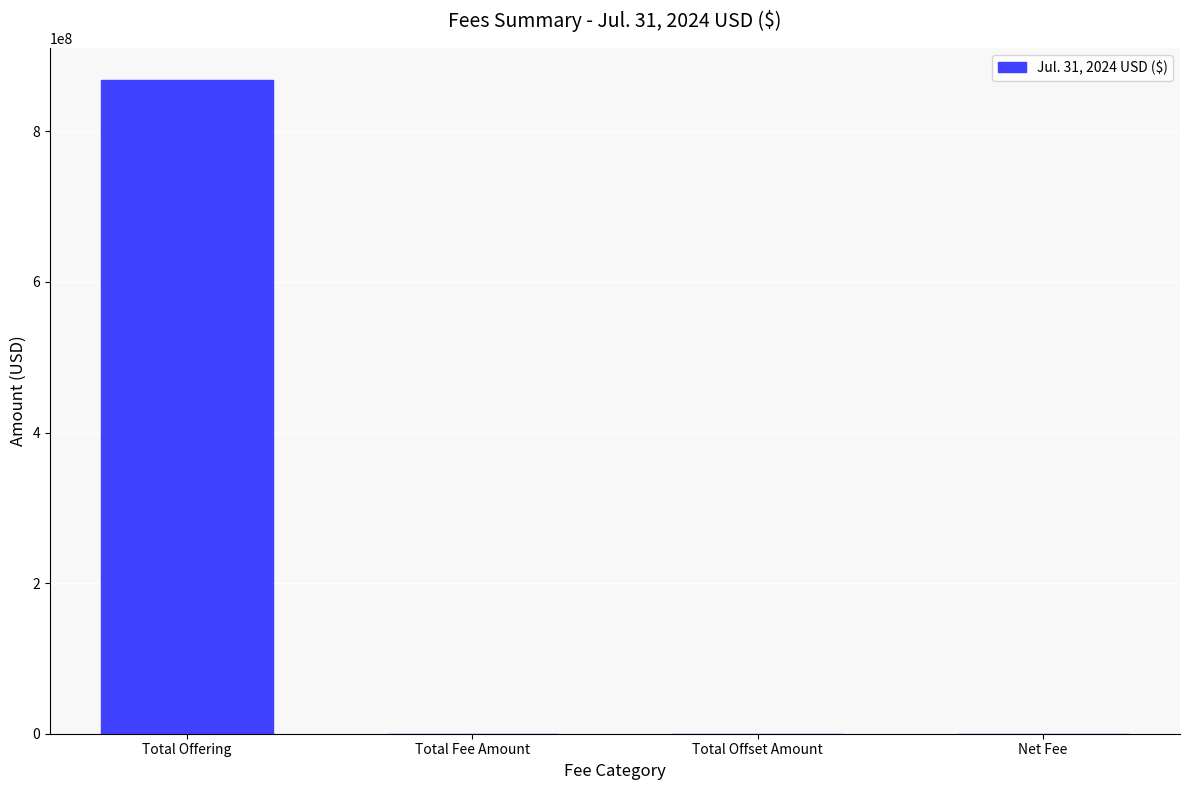

True or false: the data shows 524275821 at Total Offset Amount.

False